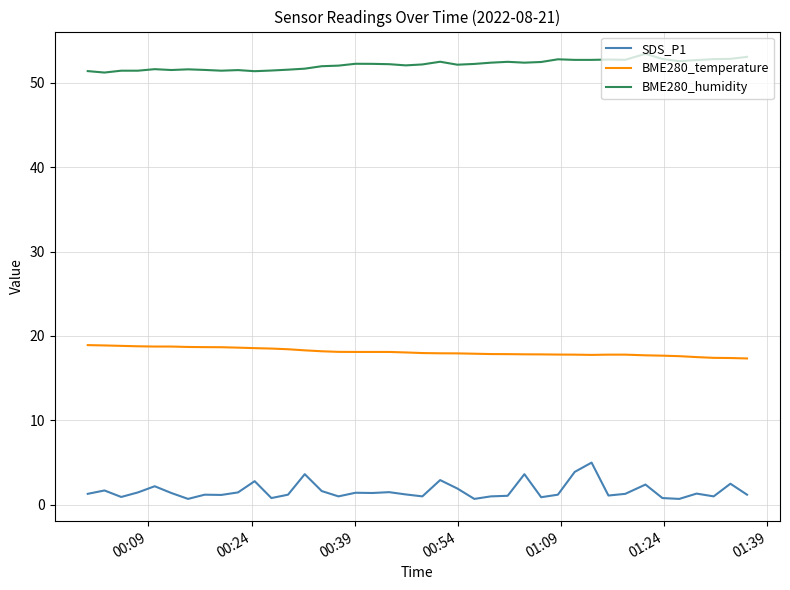

What are all the series names shown in the legend?

SDS_P1, BME280_temperature, BME280_humidity